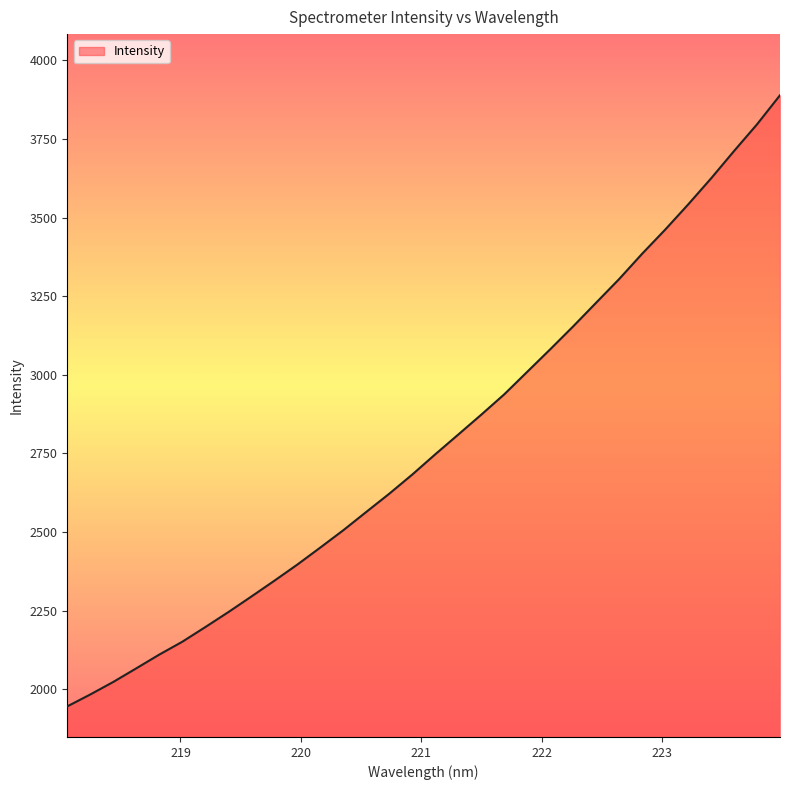

What is the difference between the maximum and second lowest values?

1905.4